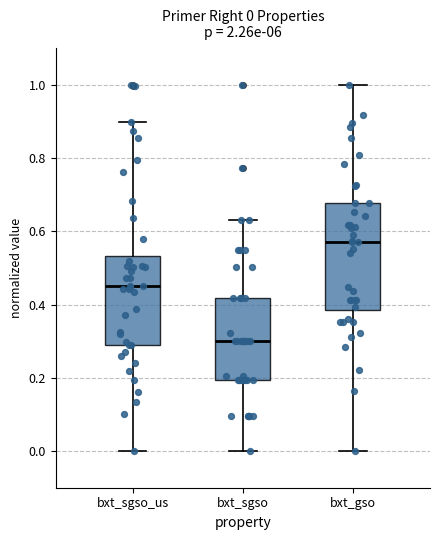

Which box has the lowest median line?

bxt_sgso